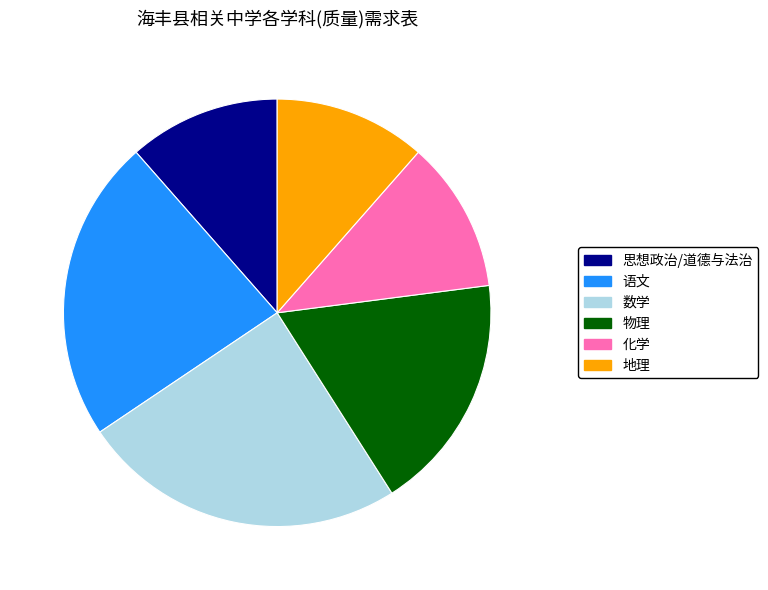

Is it true that 数学 is 17% of the pie?

False